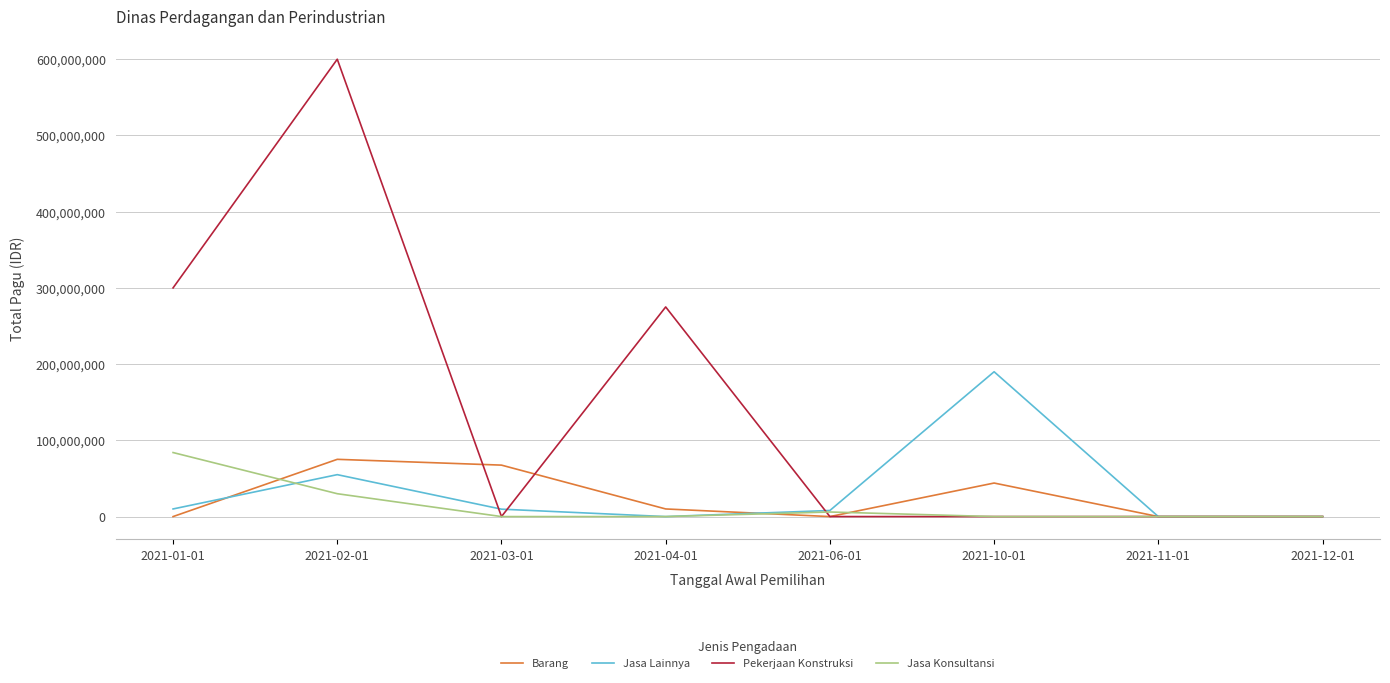

Which series has the widest spread of values?

Pekerjaan Konstruksi